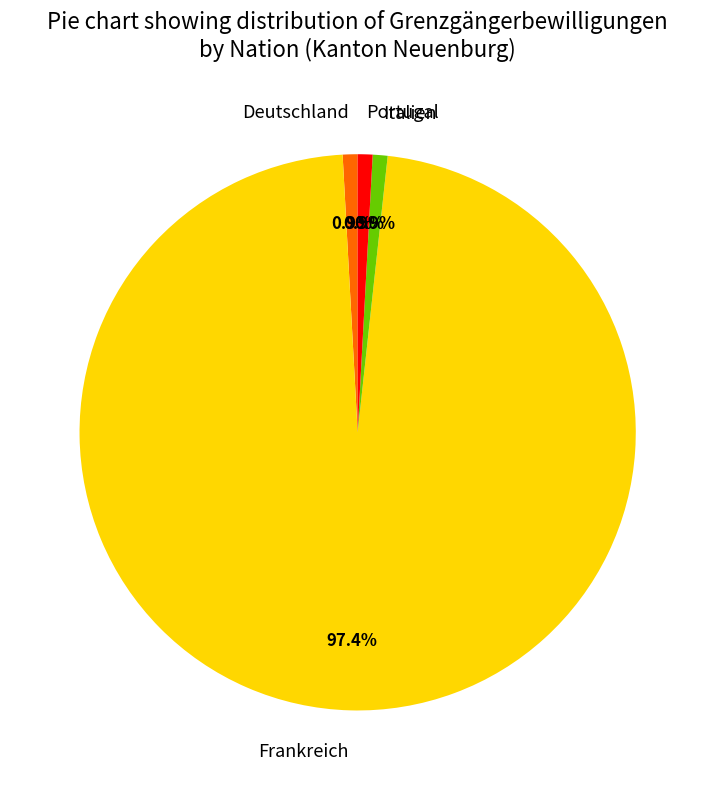

Combined, do Portugal and Deutschland account for over 50%?

No